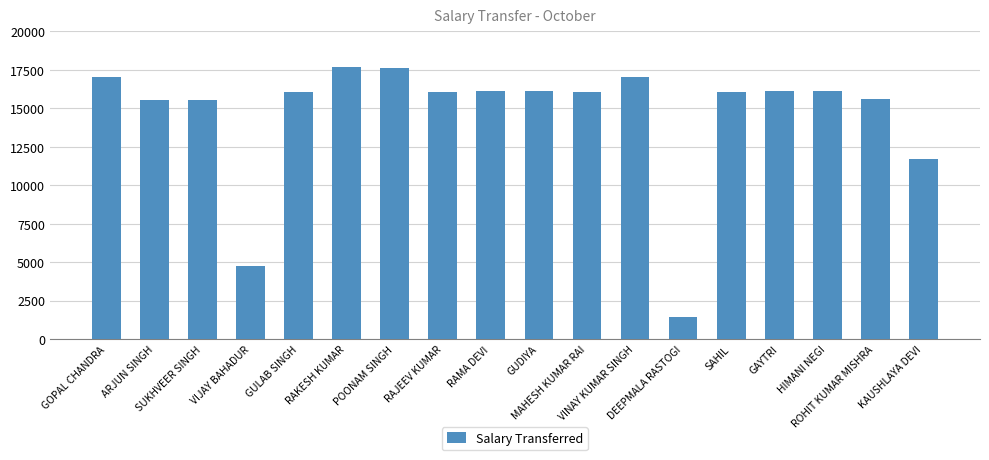

What is the smallest value displayed?

1432